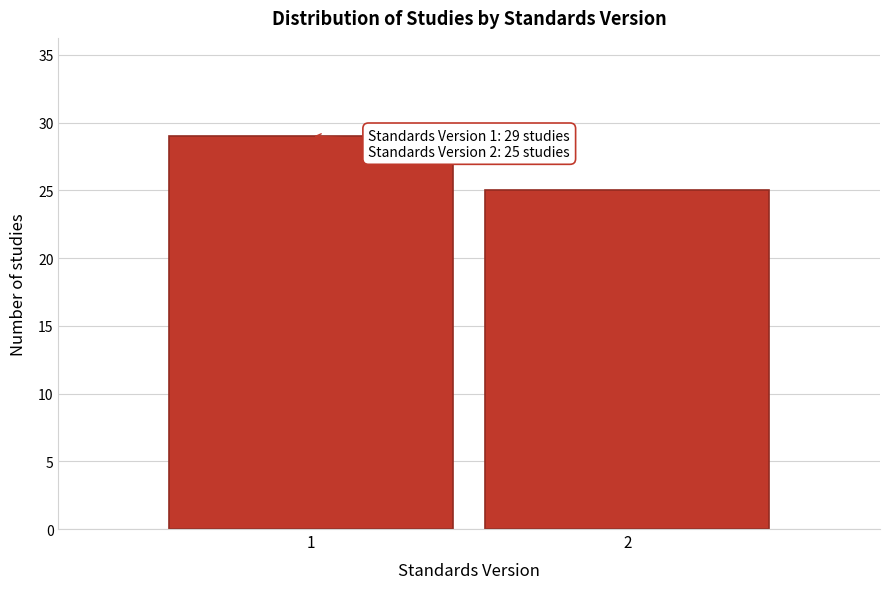

Reading left to right, list all the values displayed in this chart.

1=29	2=25